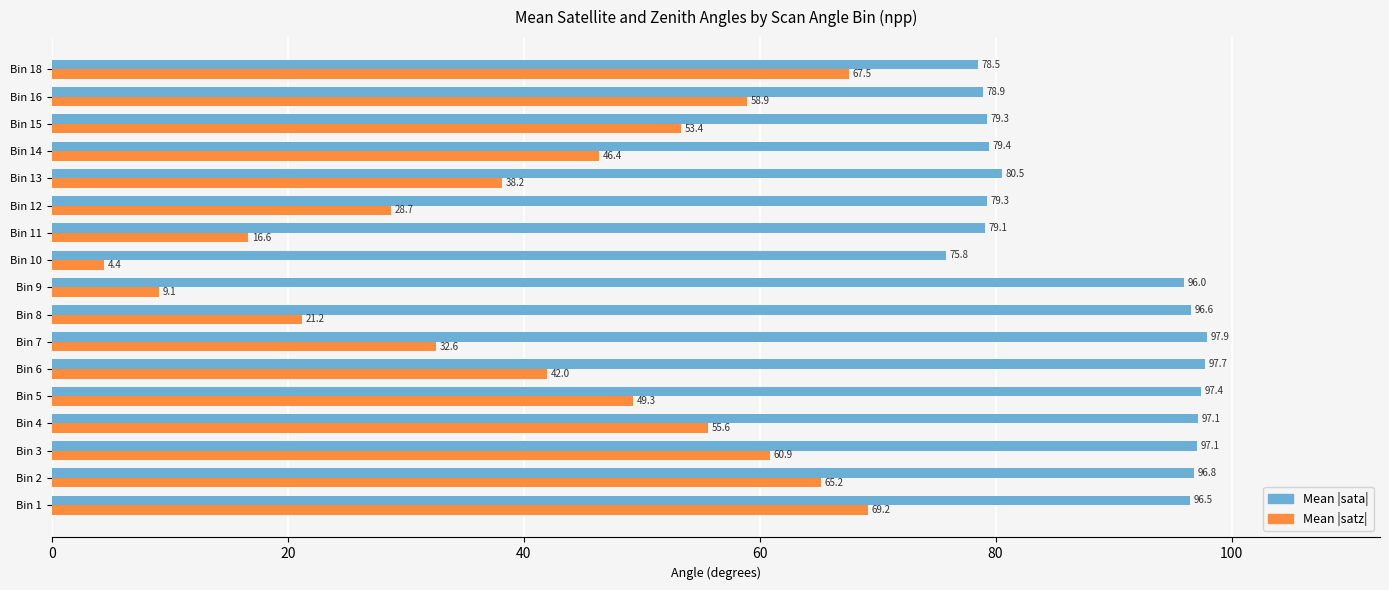

At Bin 9, list the series in order from largest to smallest.

Mean |sata|, Mean |satz|